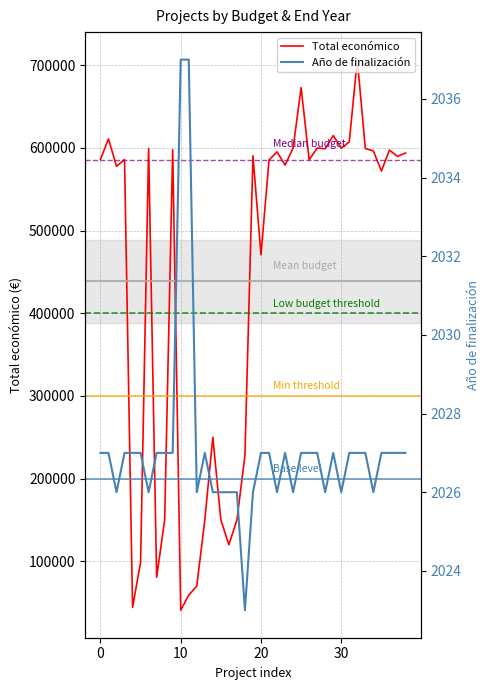

Which series has the widest spread of values?

Total económico